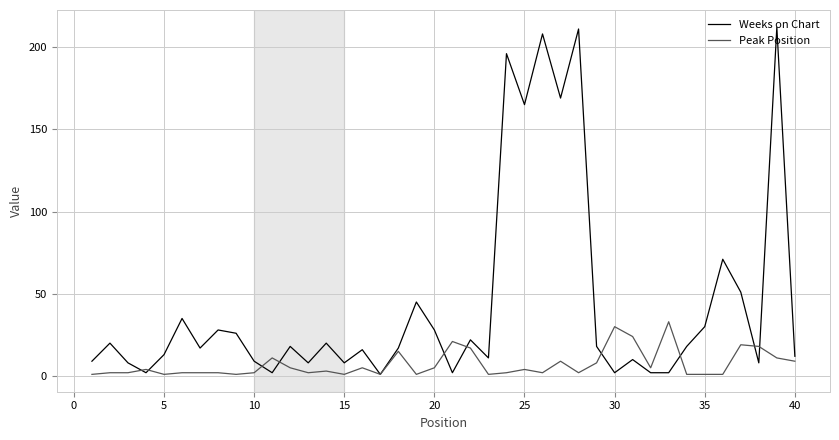

Which series has the largest range (max minus min)?

Weeks on Chart